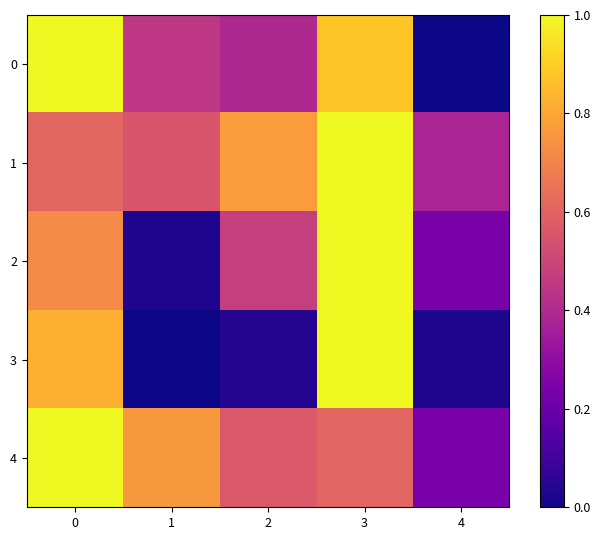

What is the total value across all series at 0?

4.2